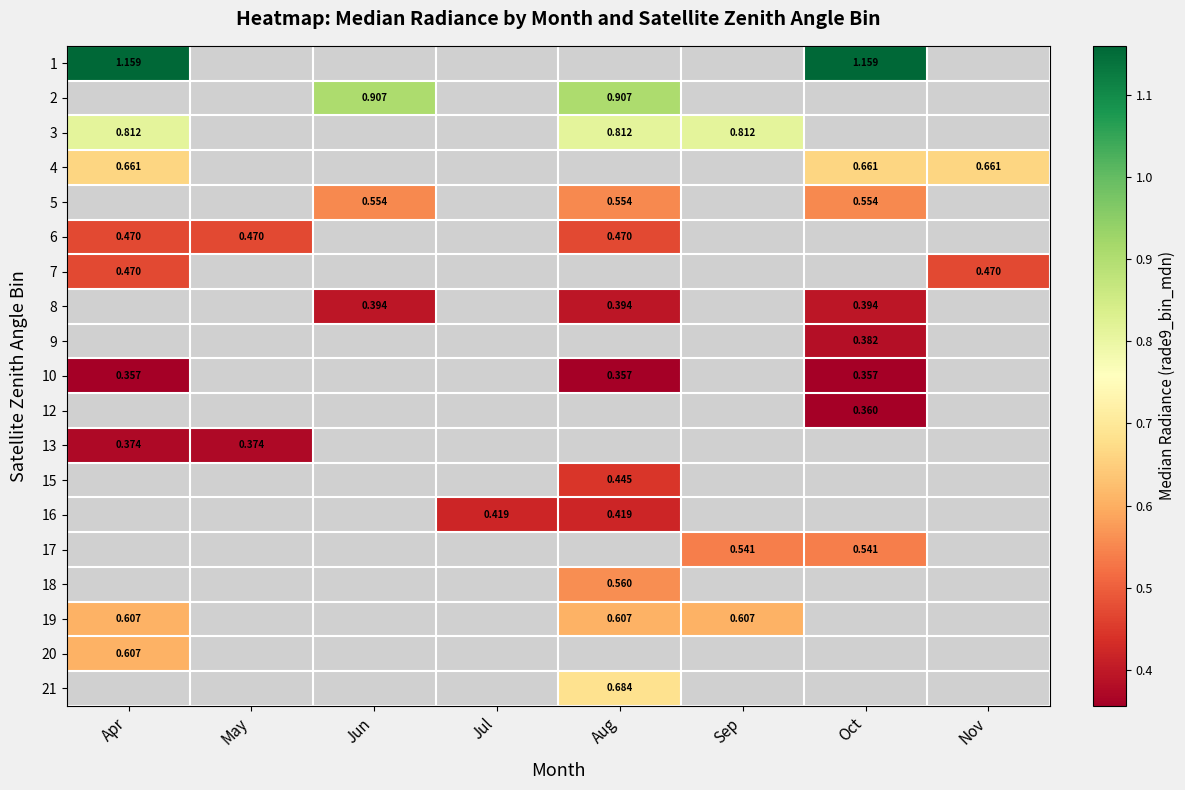

Read the row_2 value at Apr.

0.8